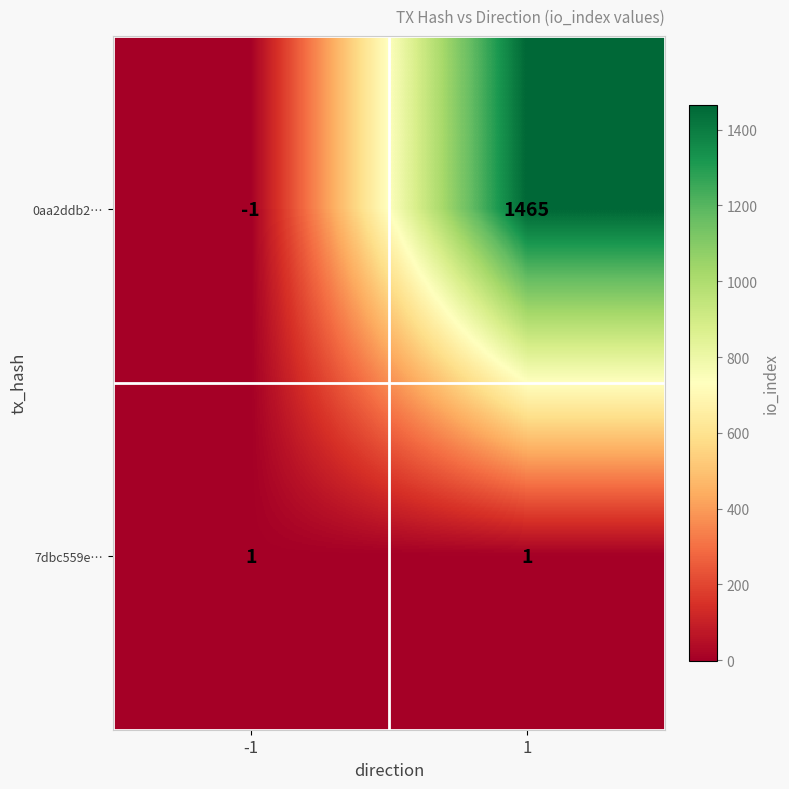

The 0aa2ddb2… series shows -1 at -1. True or false?

True